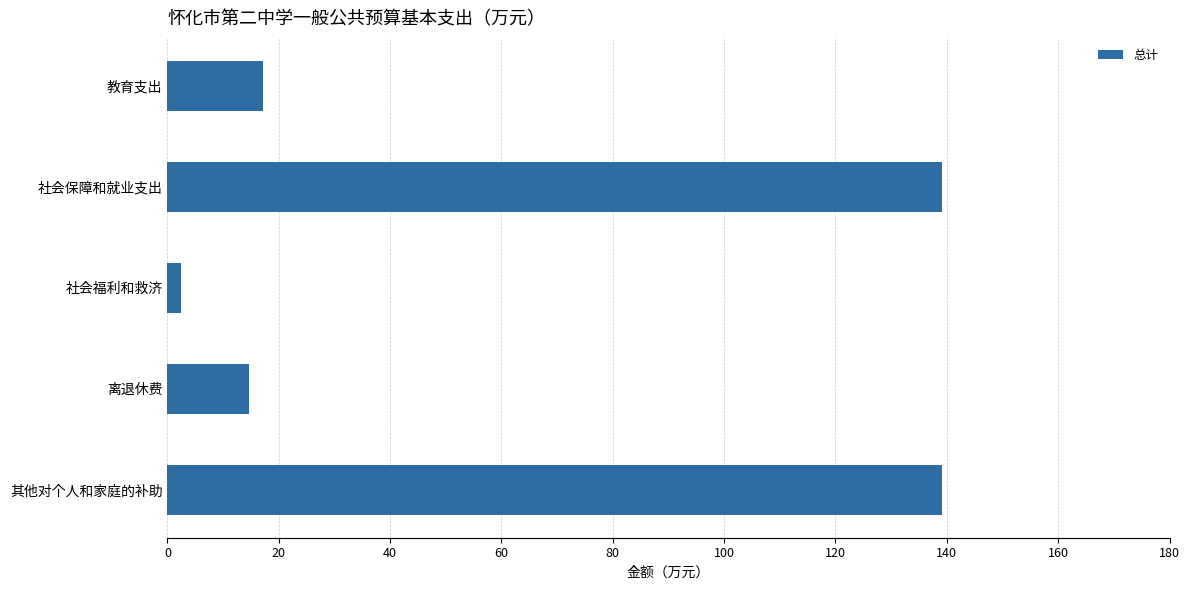

What is the greatest value displayed?

139.2